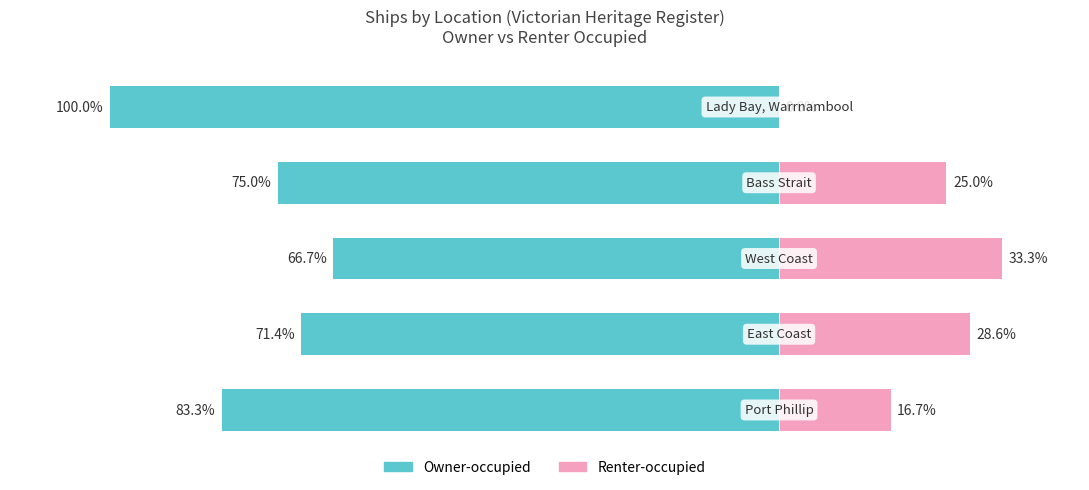

Reading left to right, extract all data points from this chart.

Owner-occupied: 0=-83.3	1=-71.4	2=-66.7	3=-75.0	4=-100.0
Renter-occupied: 0=16.7	1=28.6	2=33.3	3=25.0	4=0.0